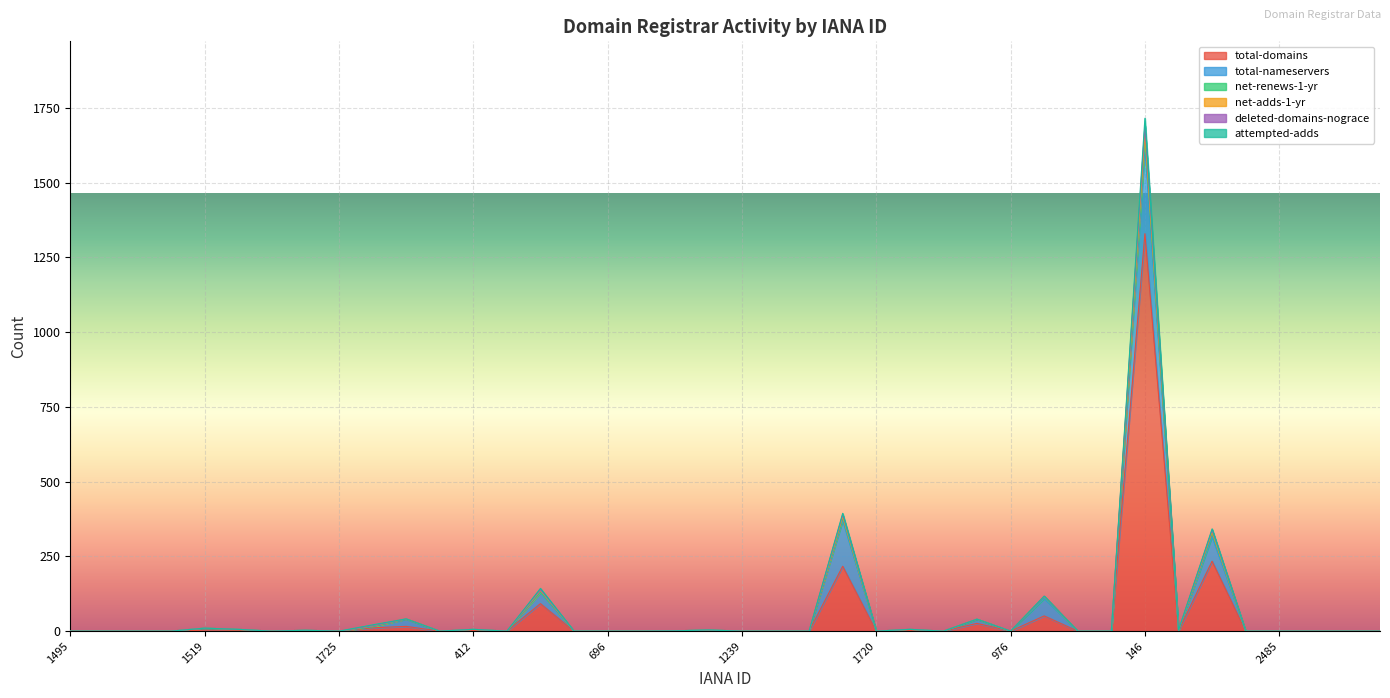

What value does the total-domains series have at 1373?

1